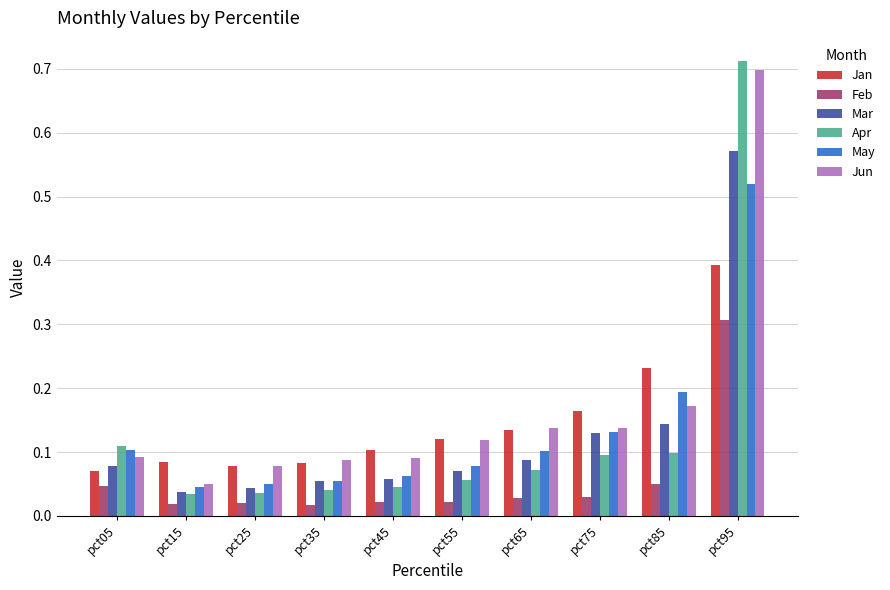

At how many categories does at least one series exceed 0?

10